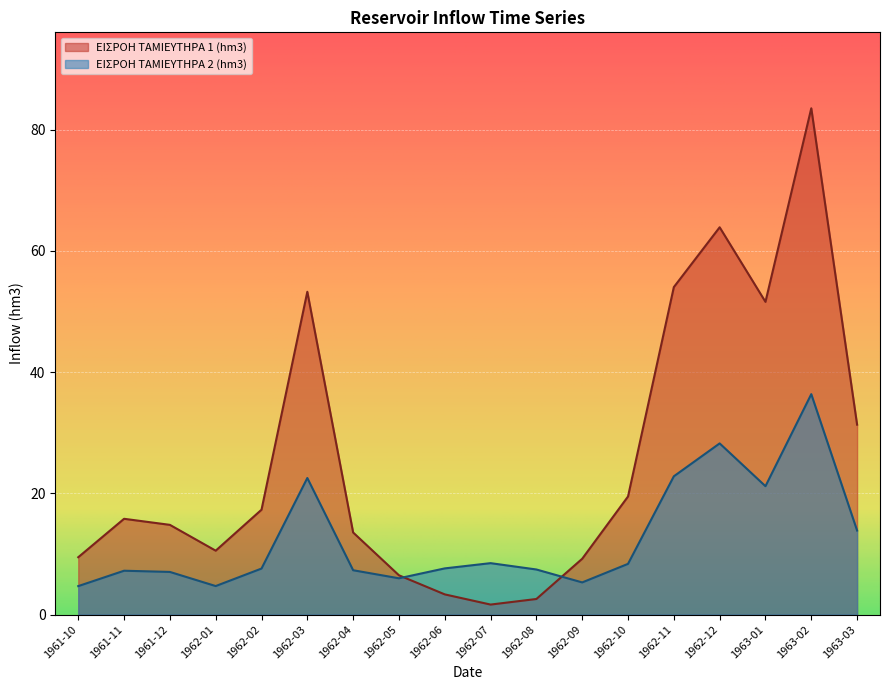

Where is the first local minimum for ΕΙΣΡΟΗ ΤΑΜΙΕΥΤΗΡΑ 1 (hm3)?

1962-01